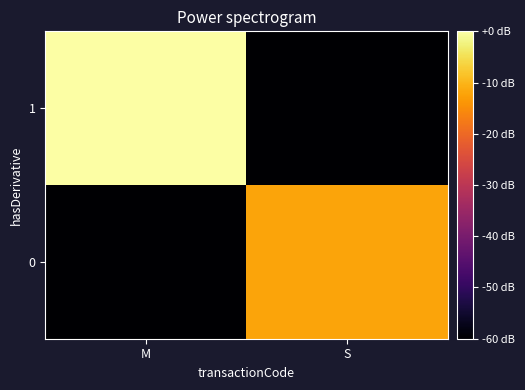

Rank the series by their average value, from lowest to highest.

0, 1